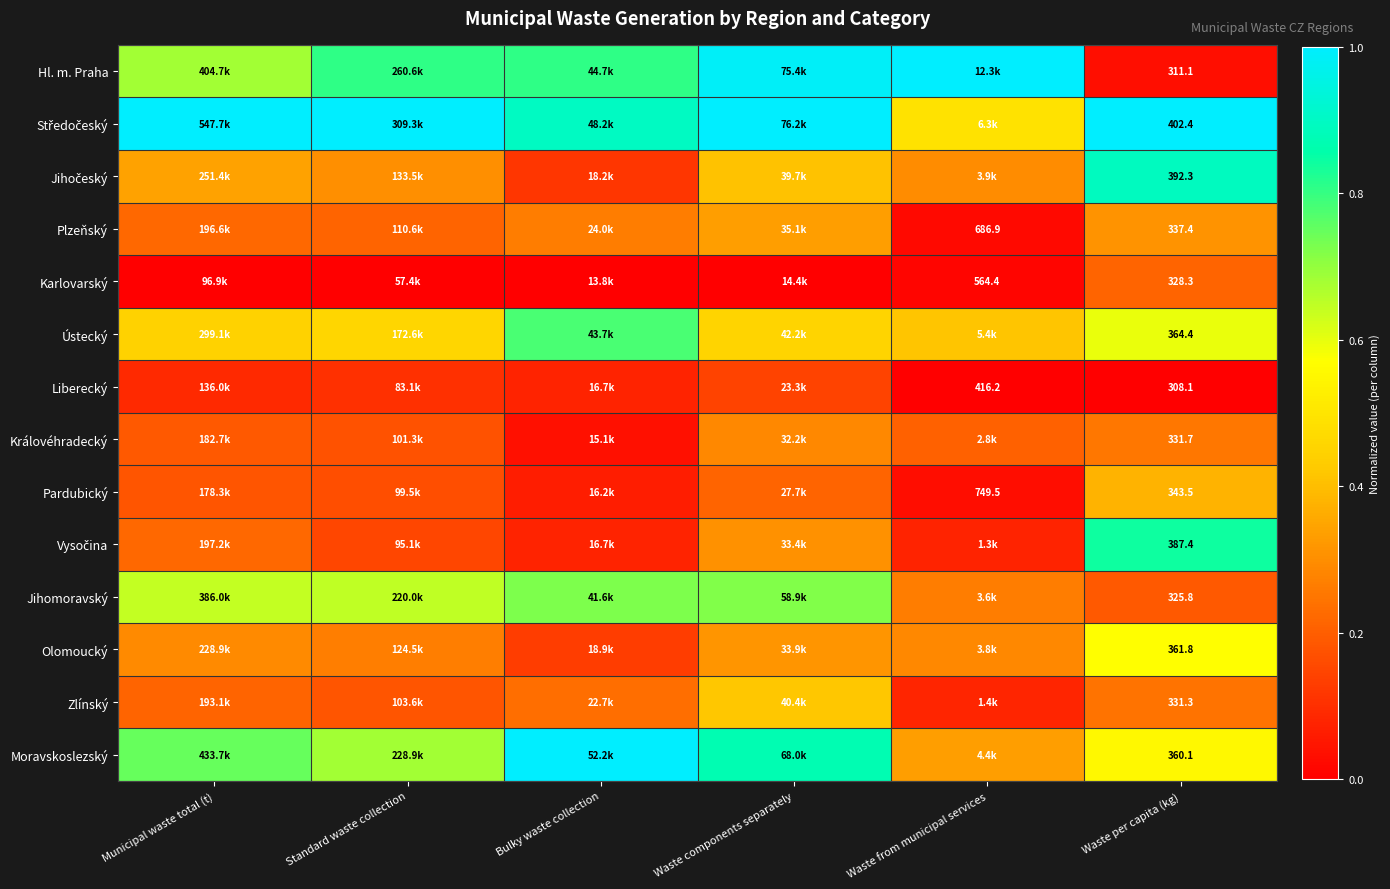

Is the value of Liberecký at Waste per capita (kg) greater than the value of Zlínský at Waste per capita (kg)?

No